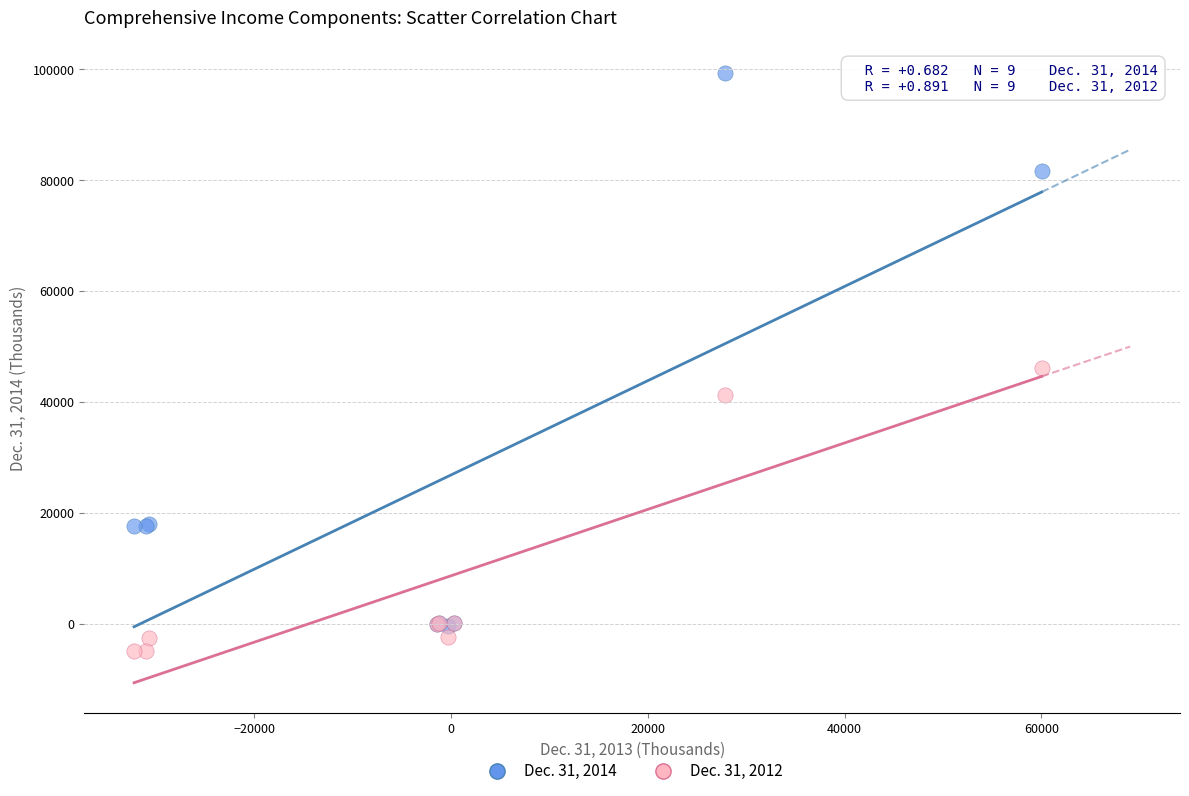

Which series has the largest Y range (max minus min)?

Dec. 31, 2014